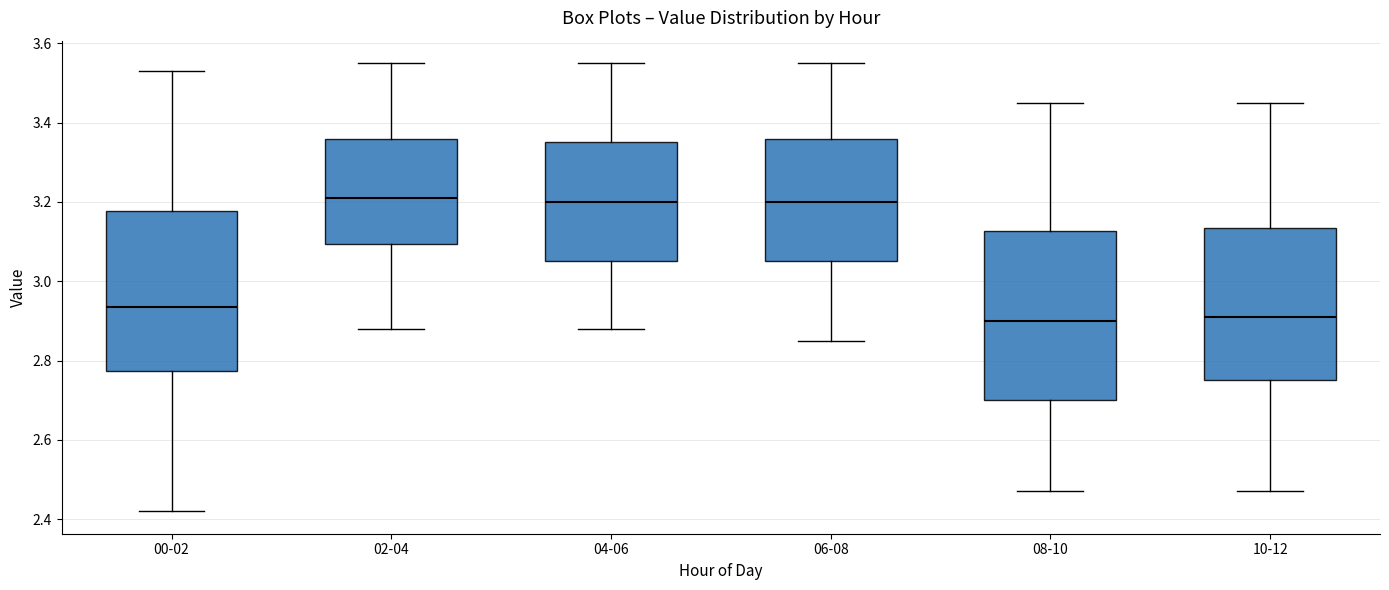

Where does the upper whisker of the box for 04-06 end on the y-axis? The values are not printed on the chart, so give them approximately, as read against the axis.

3.56